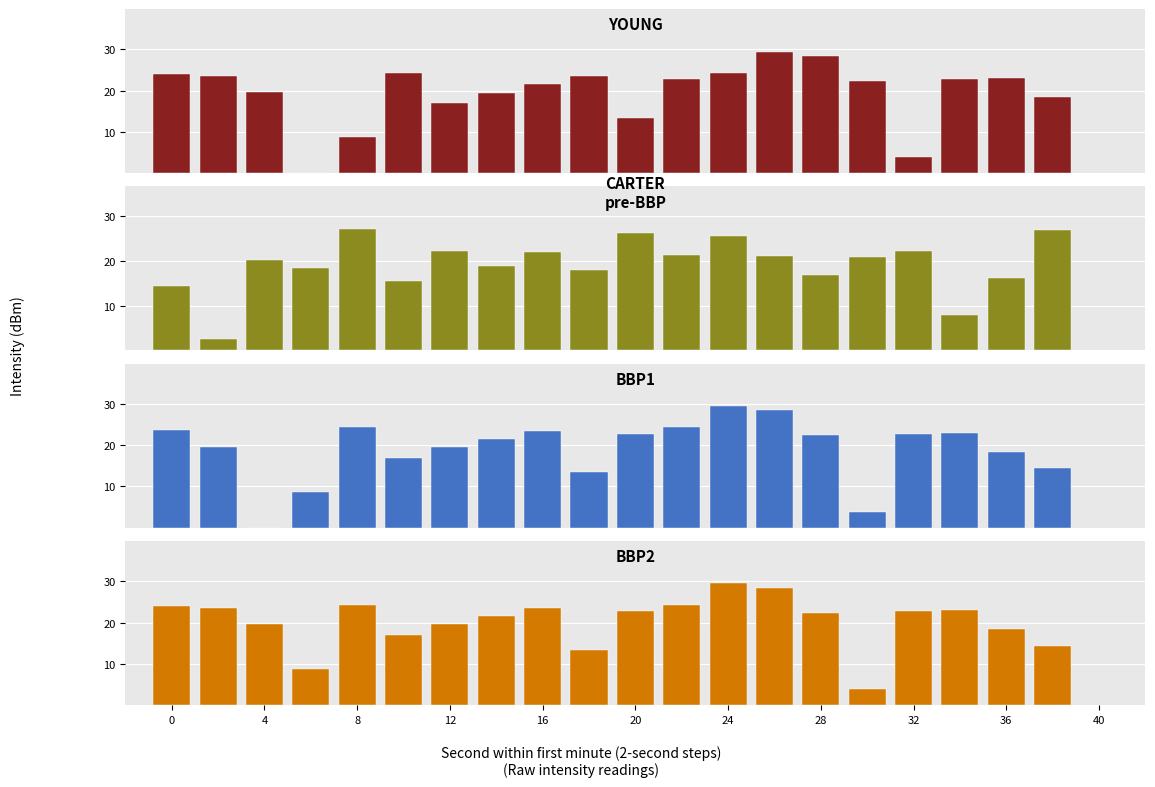

At how many categories does at least one series exceed 10?

20